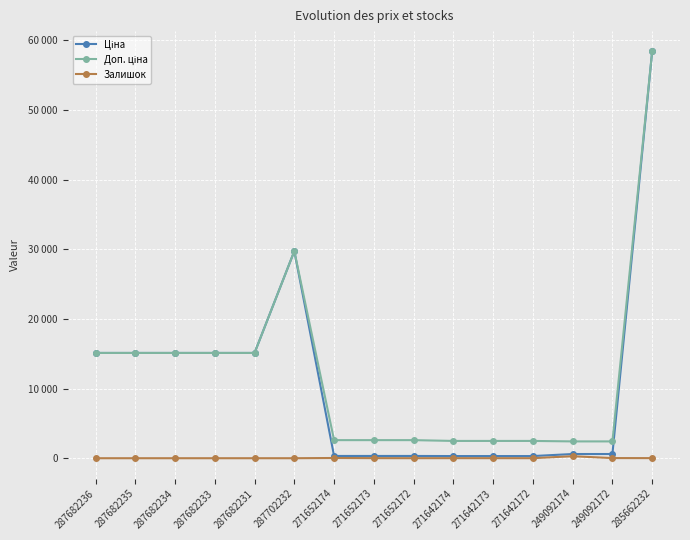

How many interior local peaks does the Ціна series have?

1